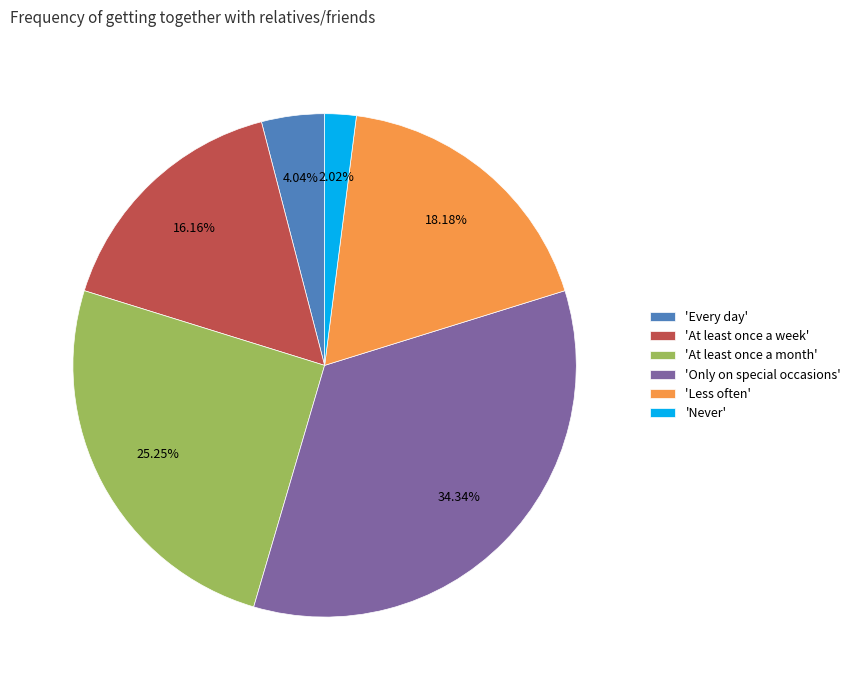

Does 'Less often' represent more than half of the total?

No